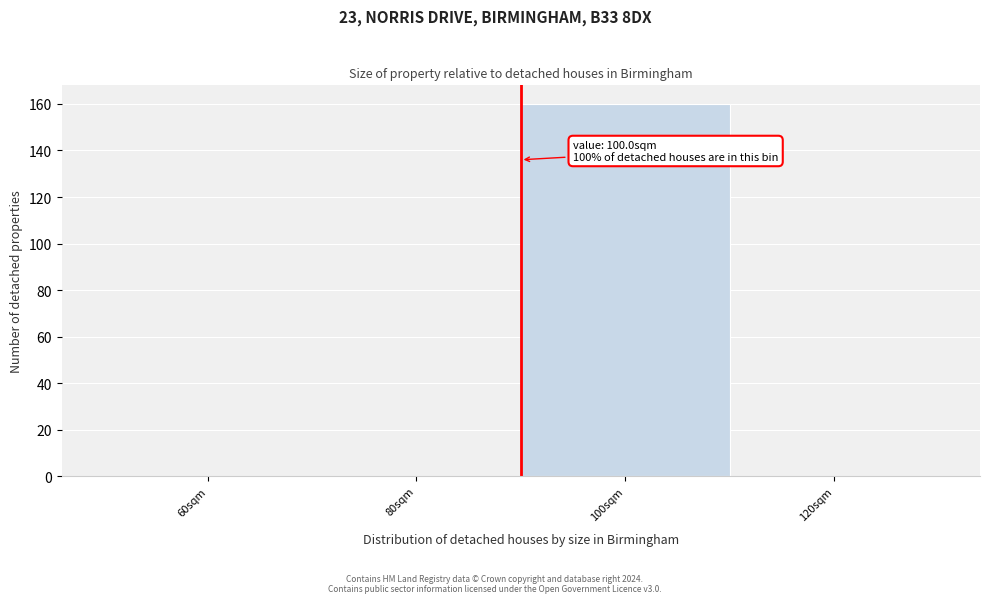

Reading left to right, list all the values displayed in this chart.

60sqm=0	80sqm=0	100sqm=160	120sqm=0